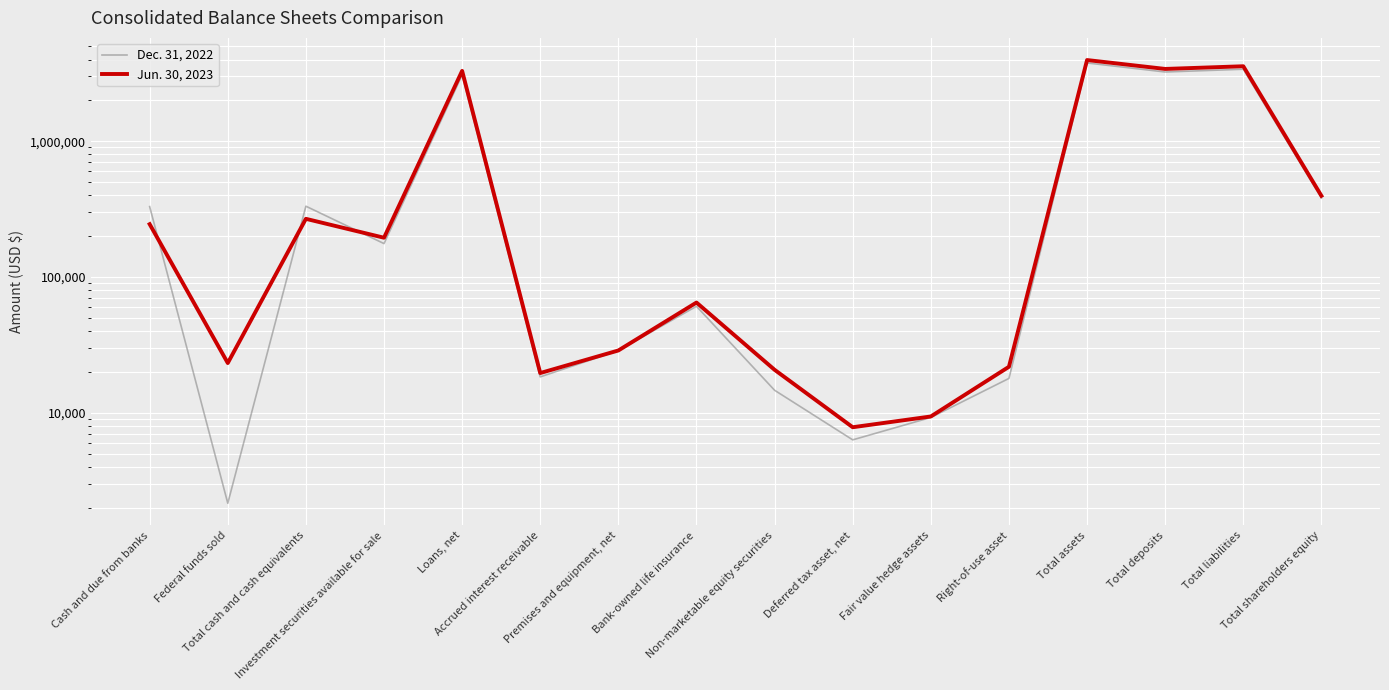

Which series changed the most between Federal funds sold and Total cash and cash equivalents?

Dec. 31, 2022